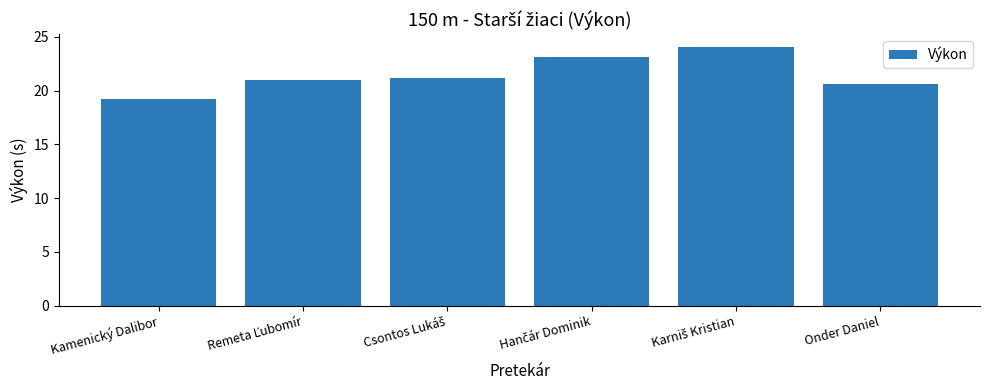

Reading right to left, list all the values displayed in this chart.

20.6	24.0	23.1	21.2	21.0	19.2